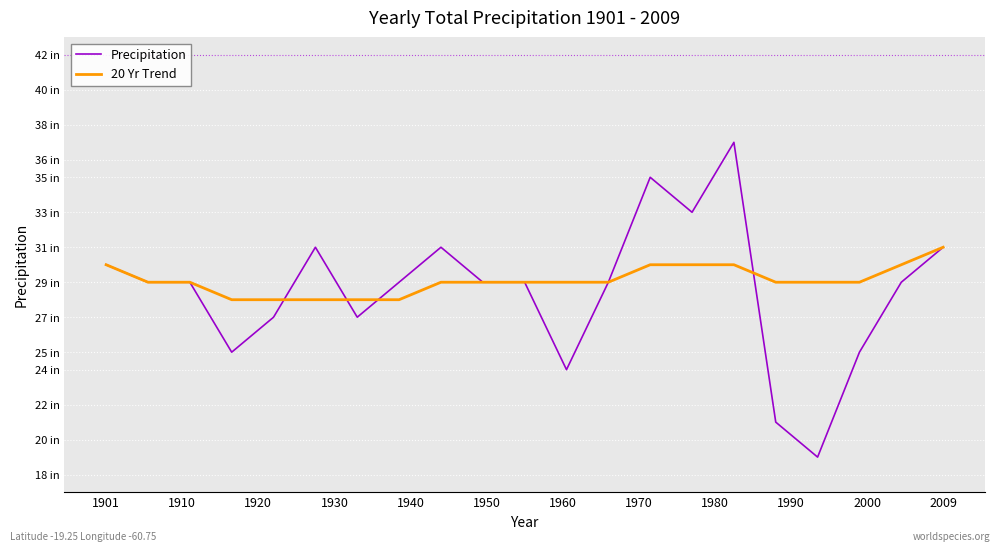

What is the difference between the second highest and minimum values in the 20 Yr Trend series?

2